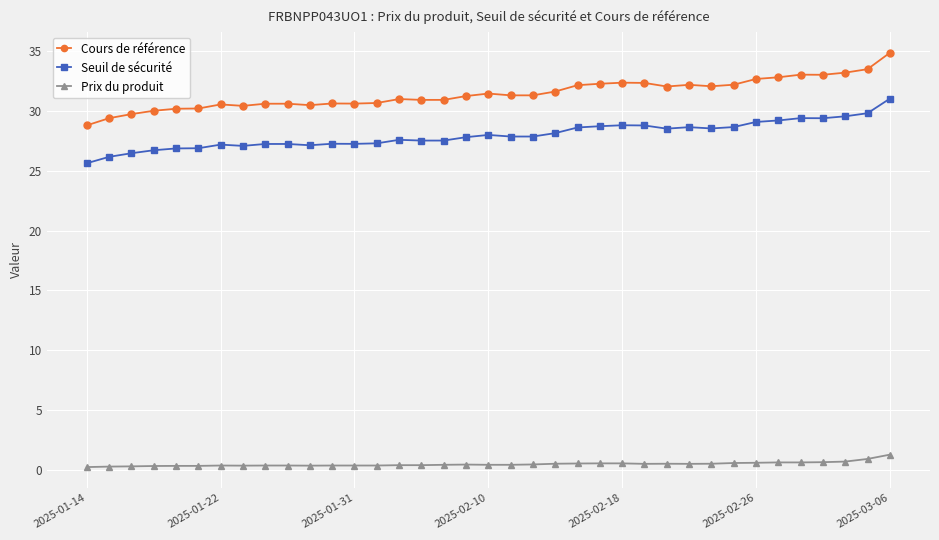

What is the value of the Cours de référence point at the 13th from the left?

30.6